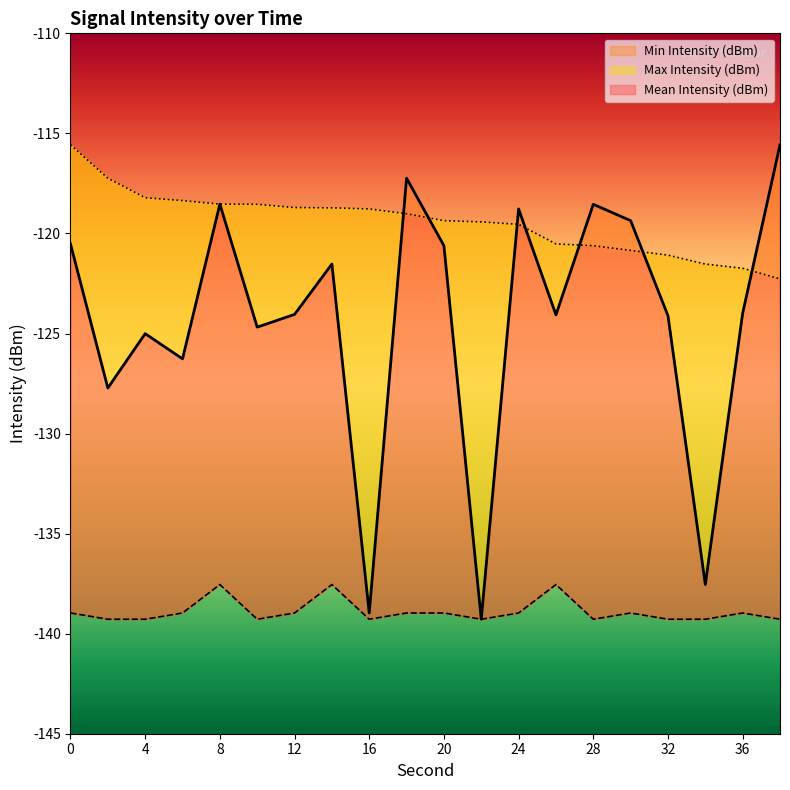

How many distinct data groups are displayed?

3